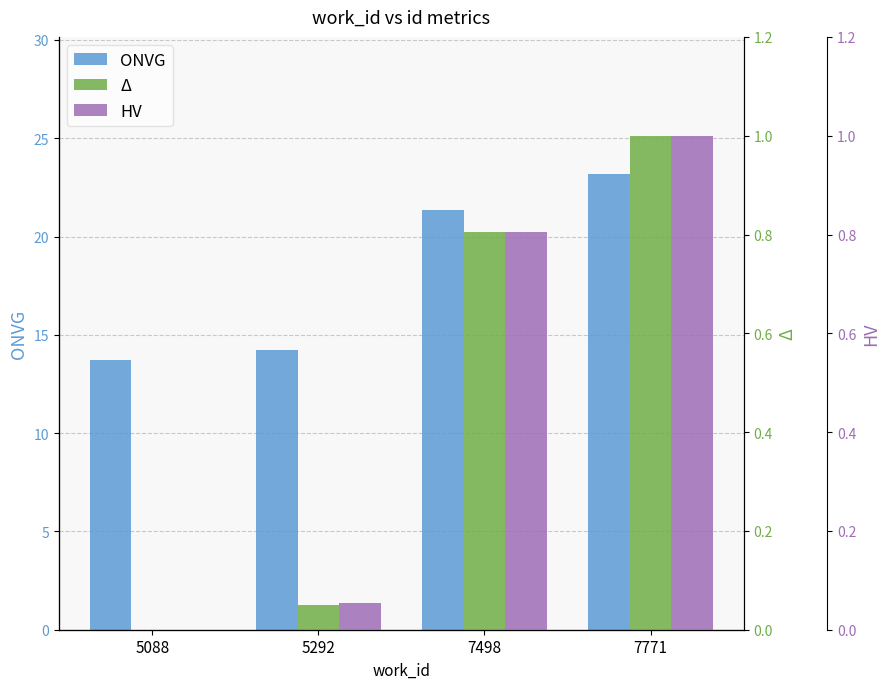

What is the greatest value displayed?

23.2